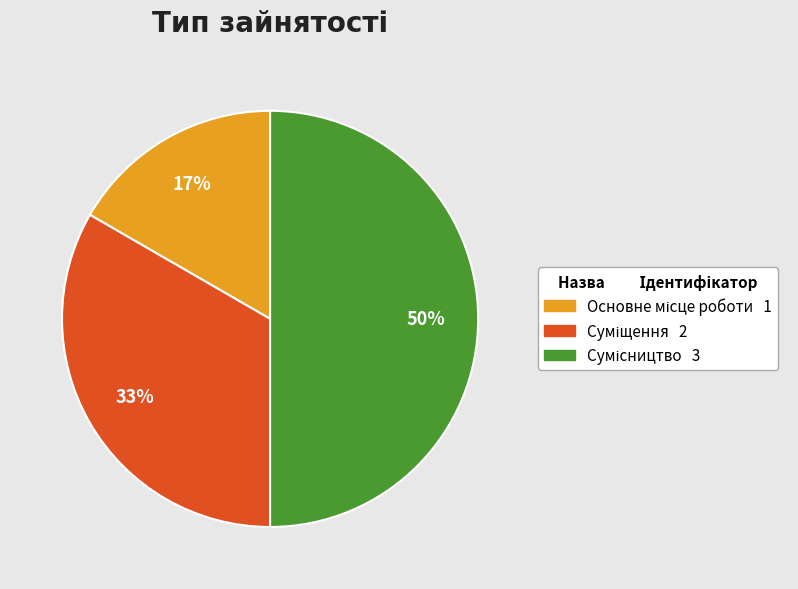

To the nearest percent, what is the average slice percentage?

33%